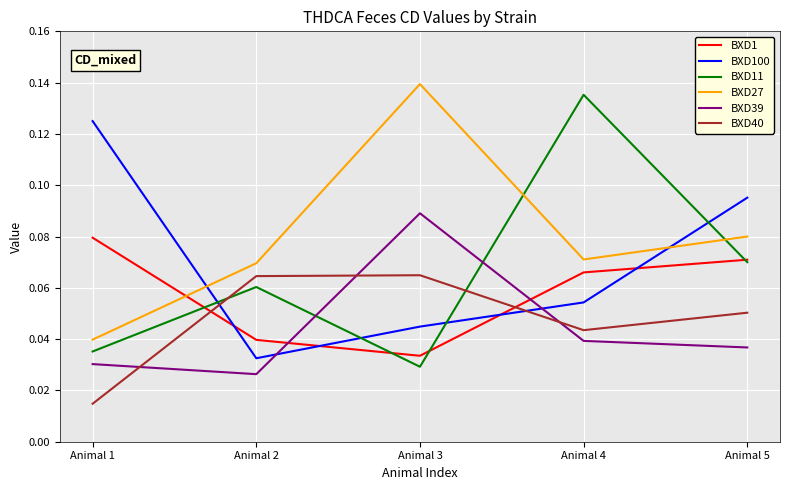

At which category does the chart reach its peak across all series?

Animal 3